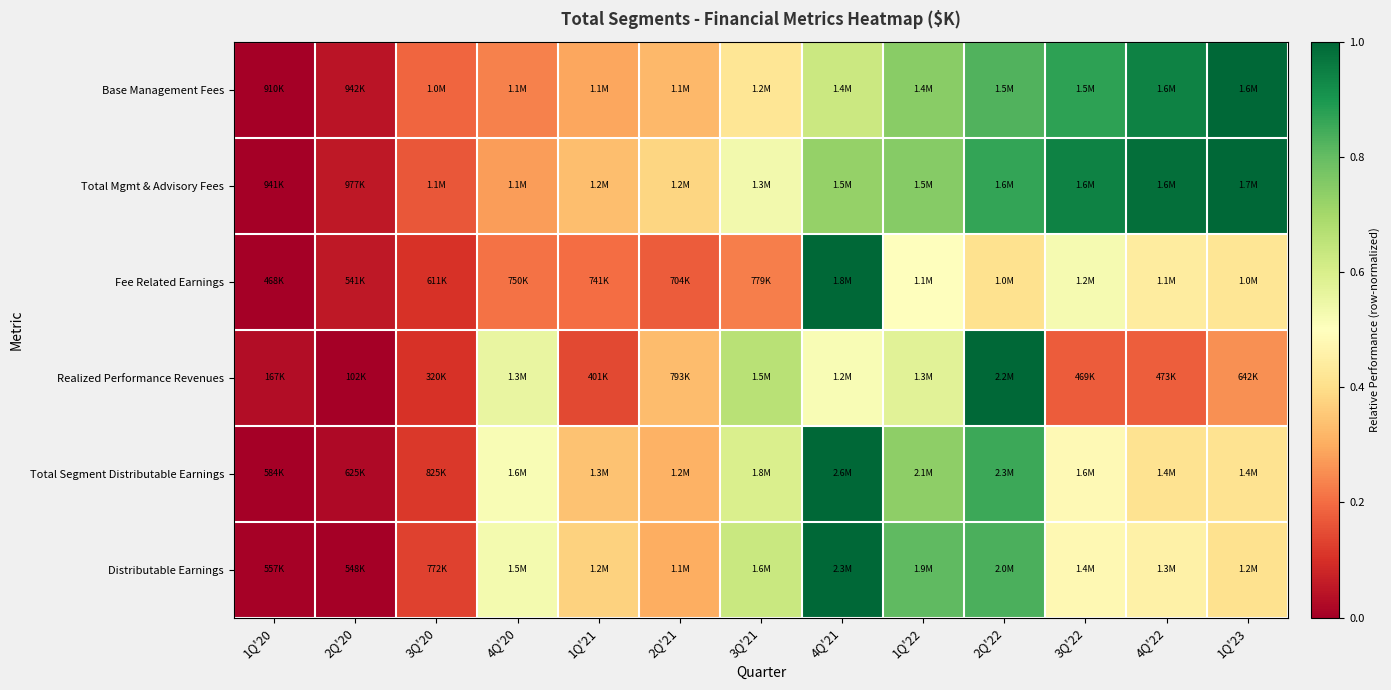

Reading left to right, transcribe all the data shown in this chart.

Base Management Fees: 1Q'20=0.0	2Q'20=0.0	3Q'20=0.2	4Q'20=0.2	1Q'21=0.3	2Q'21=0.3	3Q'21=0.4	4Q'21=0.6	1Q'22=0.7	2Q'22=0.8	3Q'22=0.9	4Q'22=0.9	1Q'23=1.0
Total Mgmt & Advisory Fees: 1Q'20=0.0	2Q'20=0.1	3Q'20=0.2	4Q'20=0.3	1Q'21=0.3	2Q'21=0.4	3Q'21=0.5	4Q'21=0.7	1Q'22=0.7	2Q'22=0.9	3Q'22=0.9	4Q'22=1.0	1Q'23=1.0
Fee Related Earnings: 1Q'20=0.0	2Q'20=0.1	3Q'20=0.1	4Q'20=0.2	1Q'21=0.2	2Q'21=0.2	3Q'21=0.2	4Q'21=1.0	1Q'22=0.5	2Q'22=0.4	3Q'22=0.5	4Q'22=0.4	1Q'23=0.4
Realized Performance Revenues: 1Q'20=0.0	2Q'20=0.0	3Q'20=0.1	4Q'20=0.6	1Q'21=0.1	2Q'21=0.3	3Q'21=0.7	4Q'21=0.5	1Q'22=0.6	2Q'22=1.0	3Q'22=0.2	4Q'22=0.2	1Q'23=0.3
Total Segment Distributable Earnings: 1Q'20=0.0	2Q'20=0.0	3Q'20=0.1	4Q'20=0.5	1Q'21=0.3	2Q'21=0.3	3Q'21=0.6	4Q'21=1.0	1Q'22=0.7	2Q'22=0.9	3Q'22=0.5	4Q'22=0.4	1Q'23=0.4
Distributable Earnings: 1Q'20=0.0	2Q'20=0.0	3Q'20=0.1	4Q'20=0.5	1Q'21=0.4	2Q'21=0.3	3Q'21=0.6	4Q'21=1.0	1Q'22=0.8	2Q'22=0.8	3Q'22=0.5	4Q'22=0.5	1Q'23=0.4